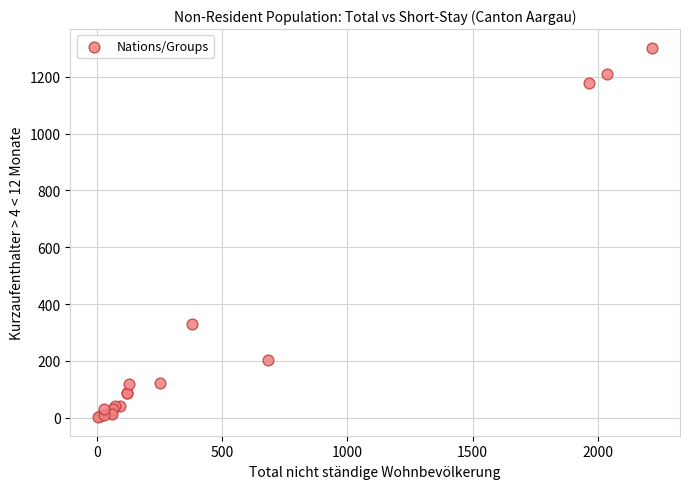

What Y value in the scatter plot is closest to 652?

331